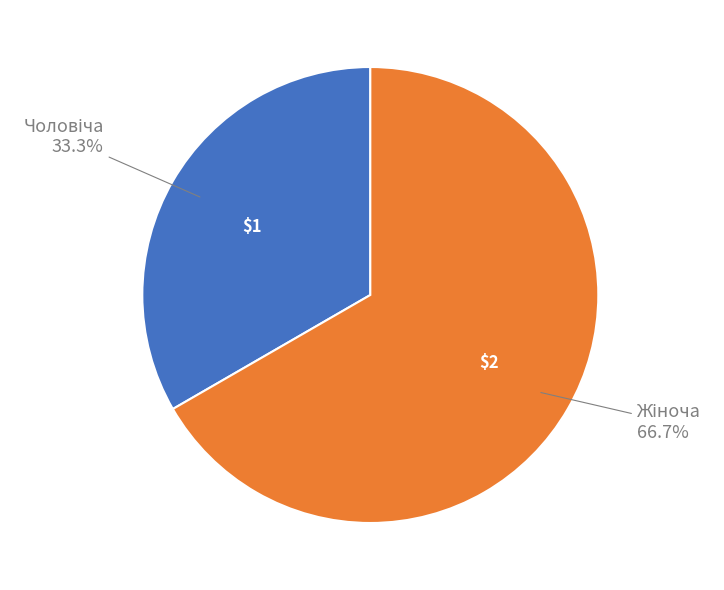

Does any single category account for the majority?

Yes